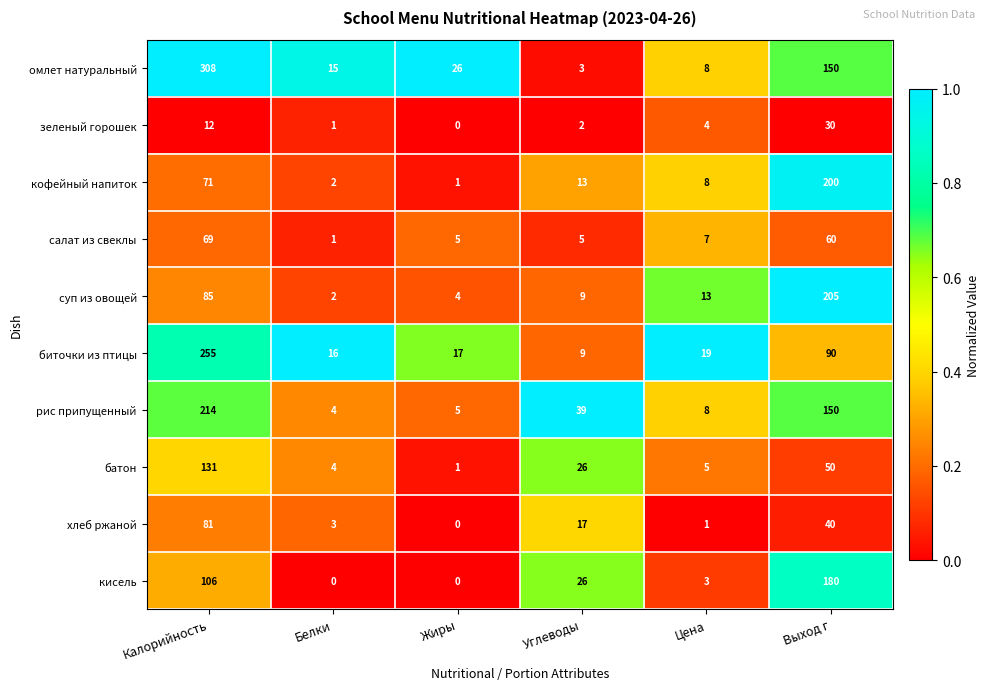

At which label is биточки из птицы closest to 132?

Выход г